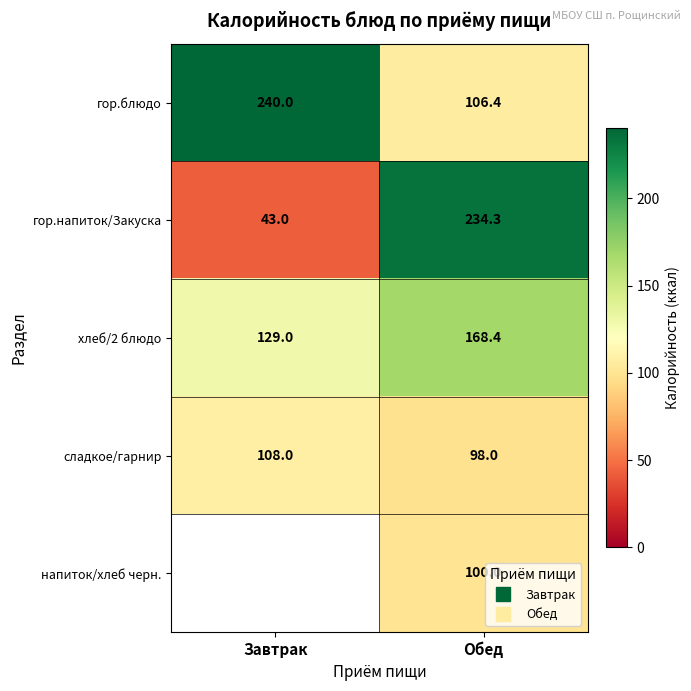

What is the sum of all гор.блюдо values?

346.4